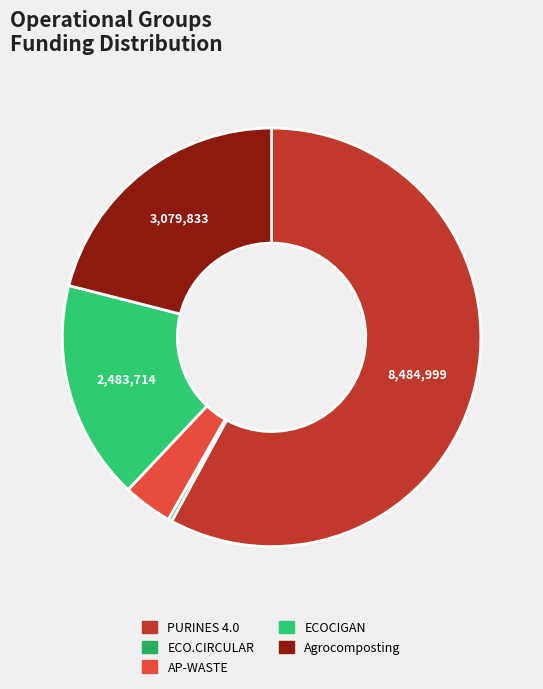

How many segments does this pie chart have?

5